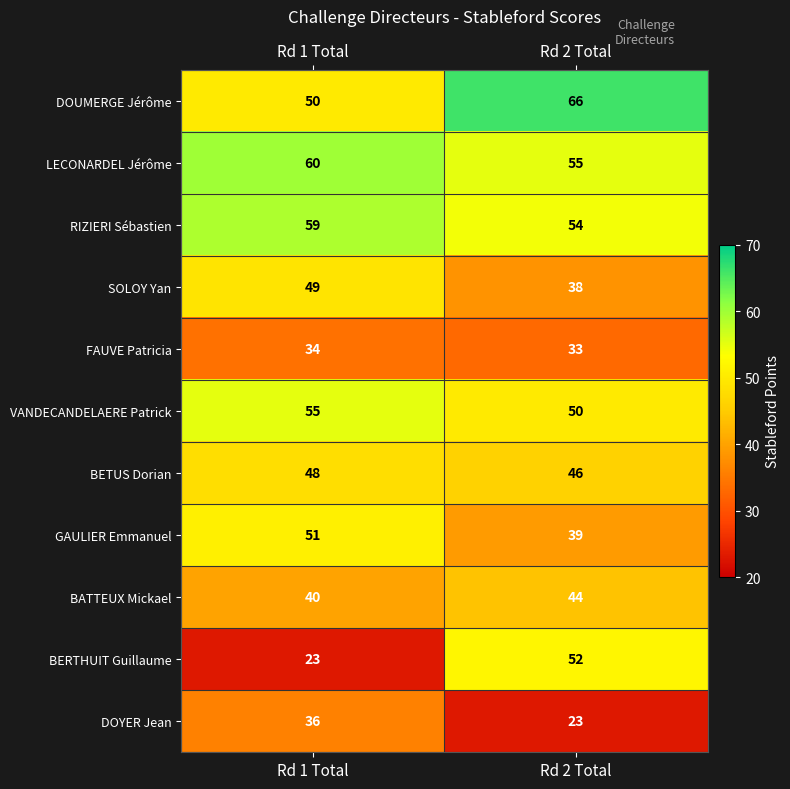

Where is DOUMERGE Jérôme nearest to the value 58?

Rd 1 Total